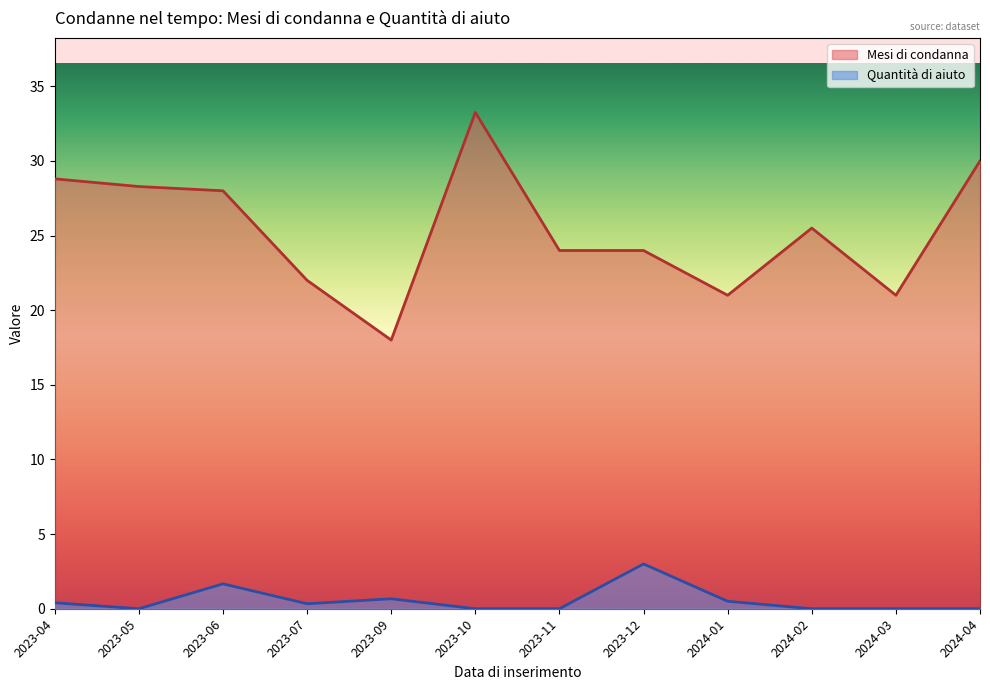

Does the chart have visible grid lines?

No